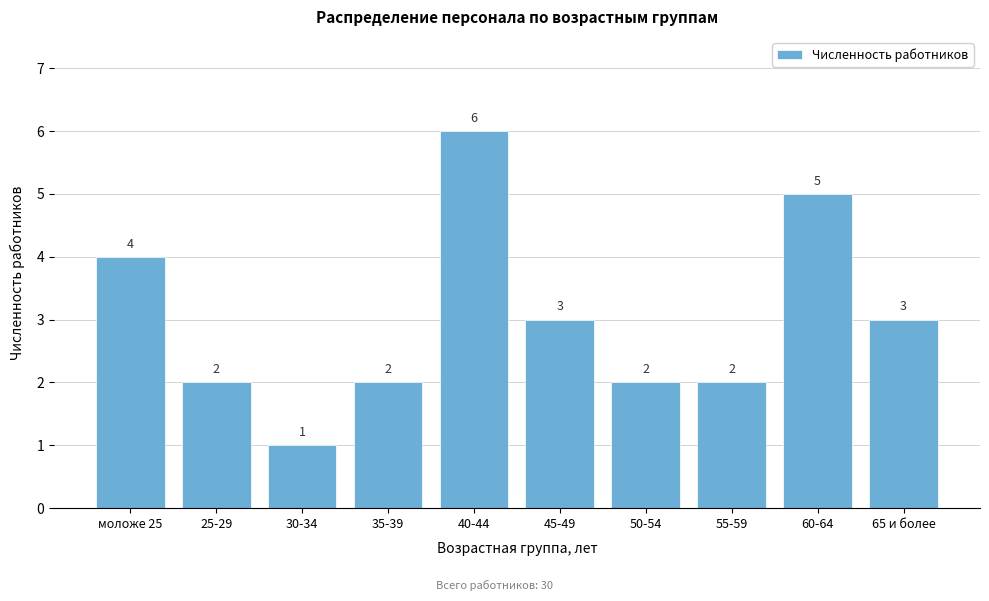

Reading right to left, list all the values displayed in this chart.

65 и более=3	60-64=5	55-59=2	50-54=2	45-49=3	40-44=6	35-39=2	30-34=1	25-29=2	моложе 25=4